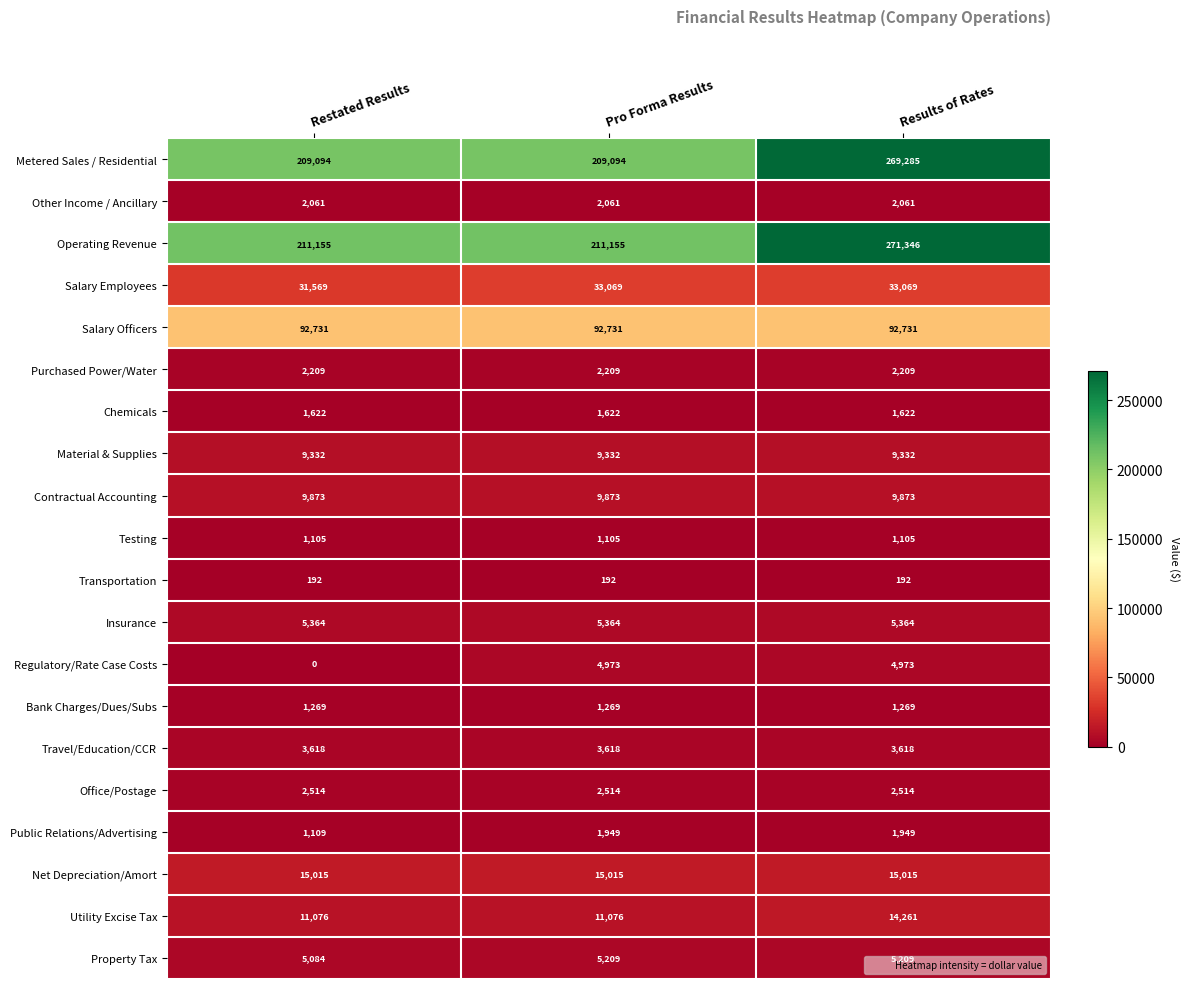

Which category has the highest value across all series?

Results of Rates